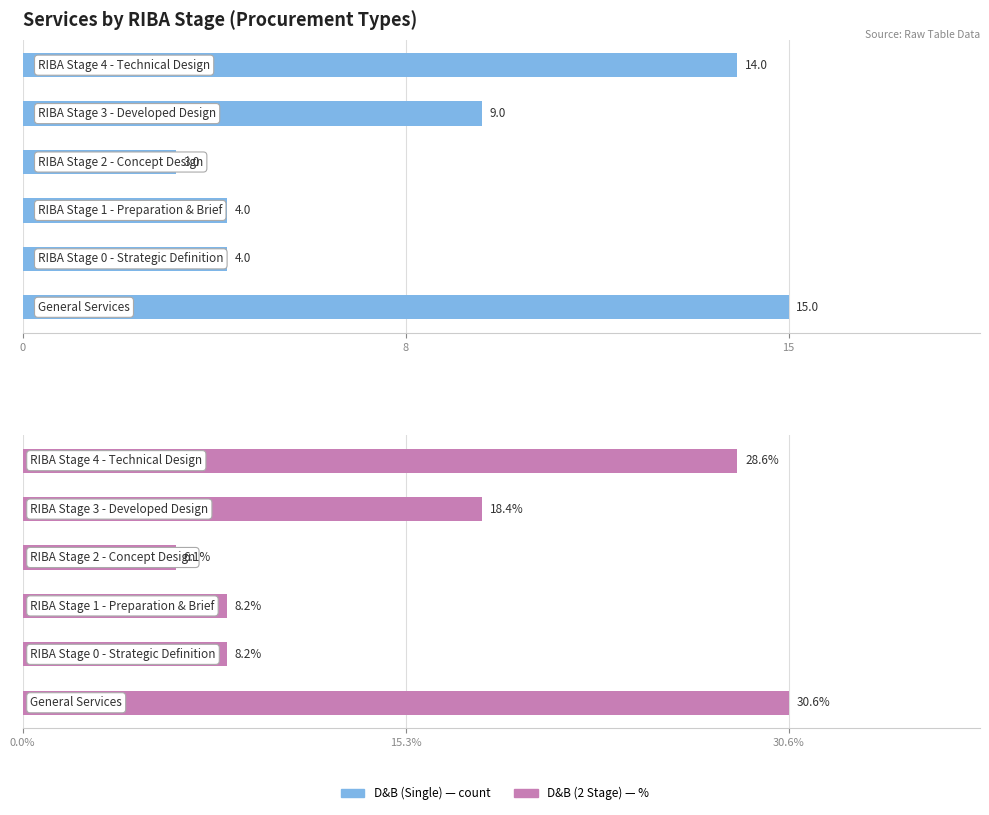

What is the maximum value for D&B (Single)?

15.0